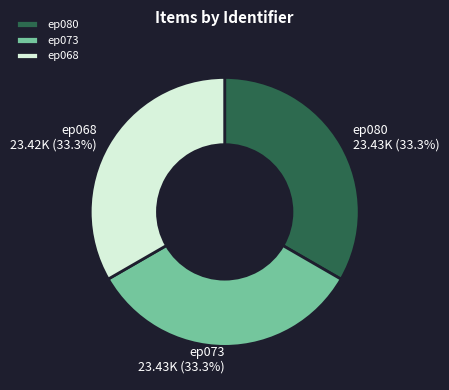

What percentage is the ep073 slice, to the nearest percent?

33%